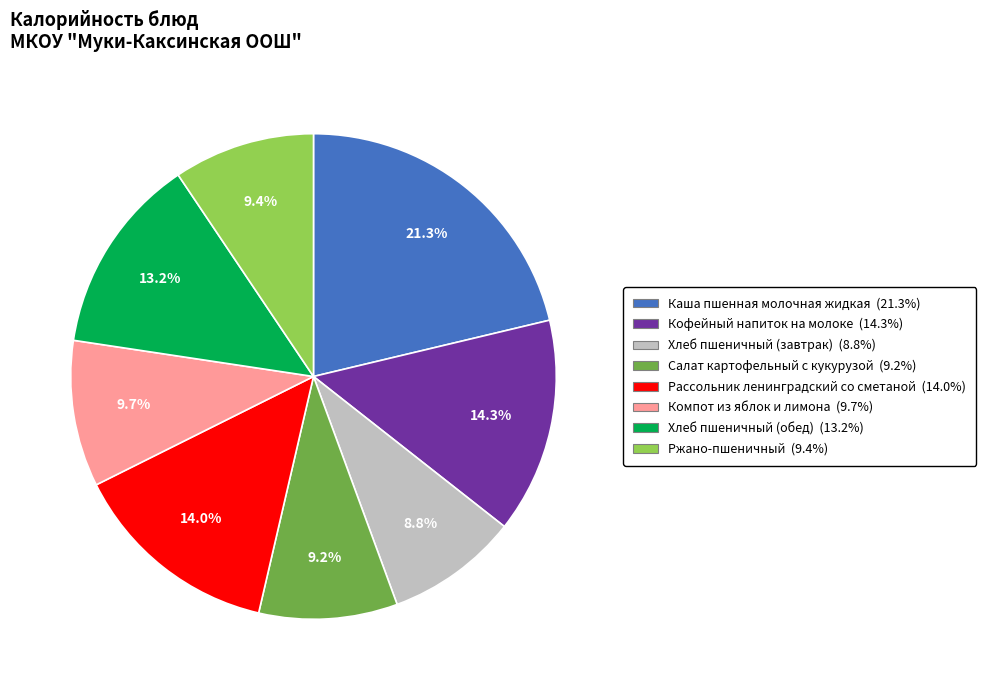

Combined, do Рассольник ленинградский со сметаной and Салат картофельный с кукурузой account for over 50%?

No